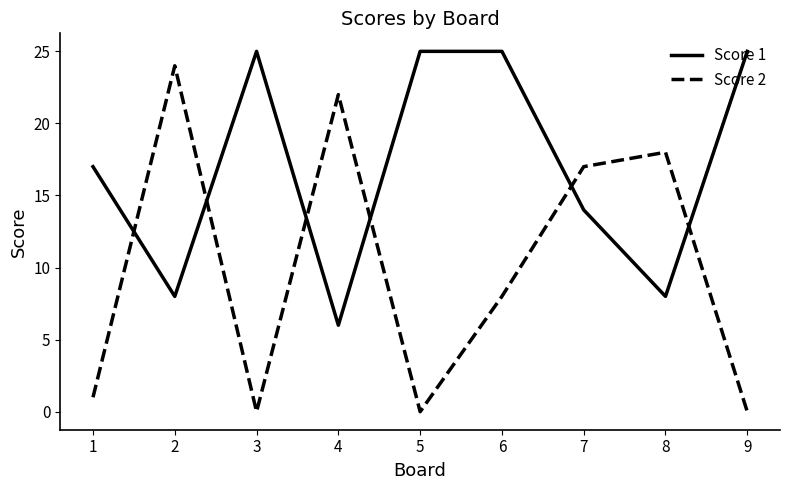

Which series has the widest spread of values?

Score 2